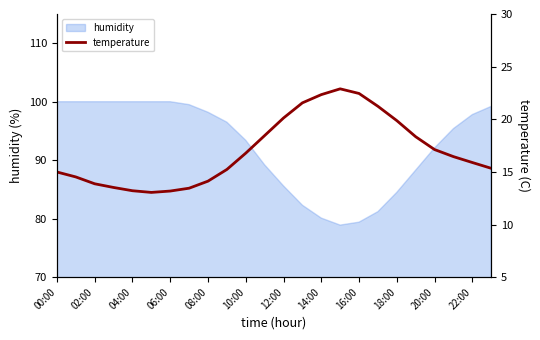

Where does the humidity series first go above 96?

00:00